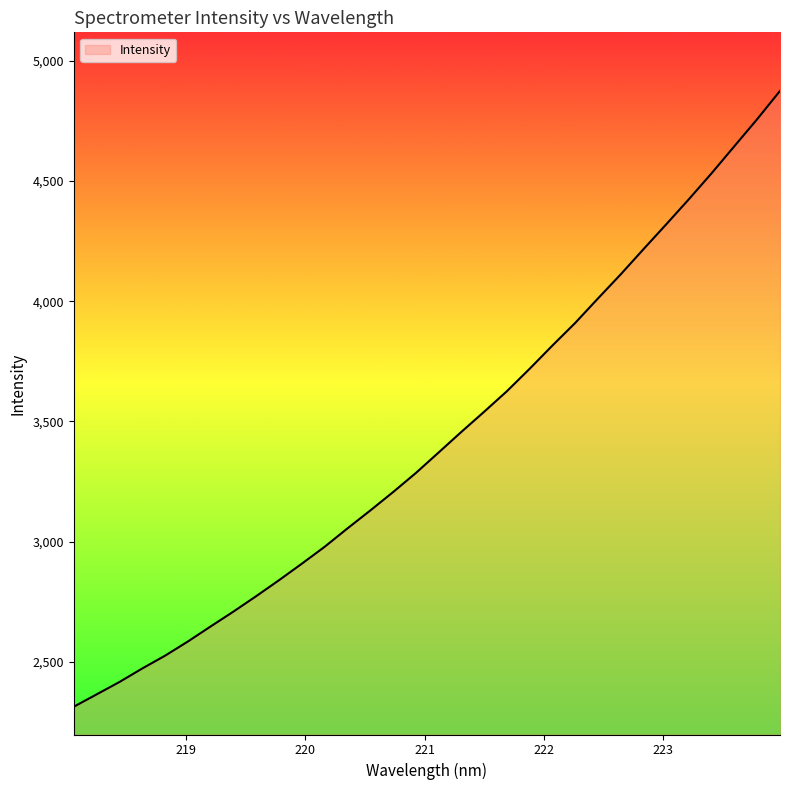

What is the maximum value shown in the chart?

4875.4